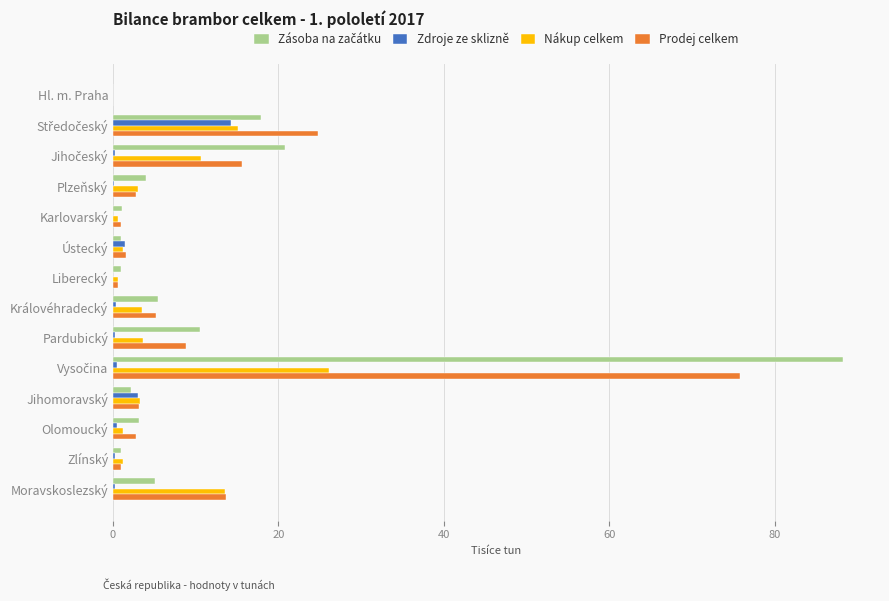

Is the value of Prodej celkem at Pardubický greater than the value of Nákup celkem at Královéhradecký?

Yes